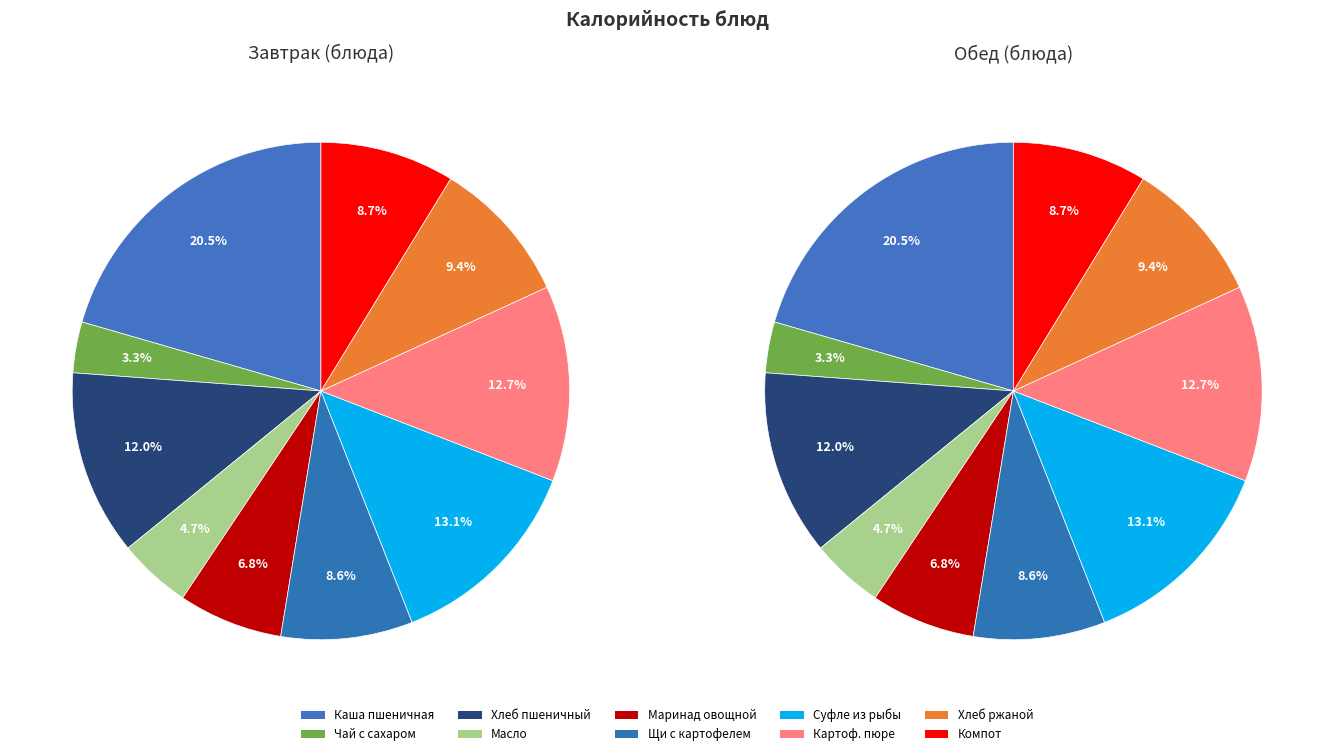

Is there any slice that represents more than half of the pie?

No